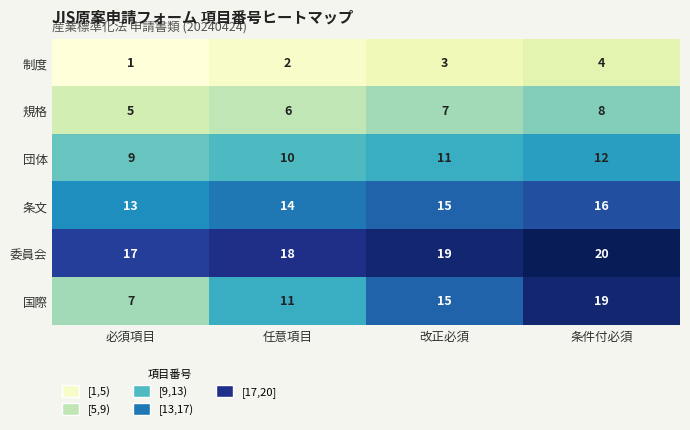

What value does the 条文 series have at 改正必須?

15